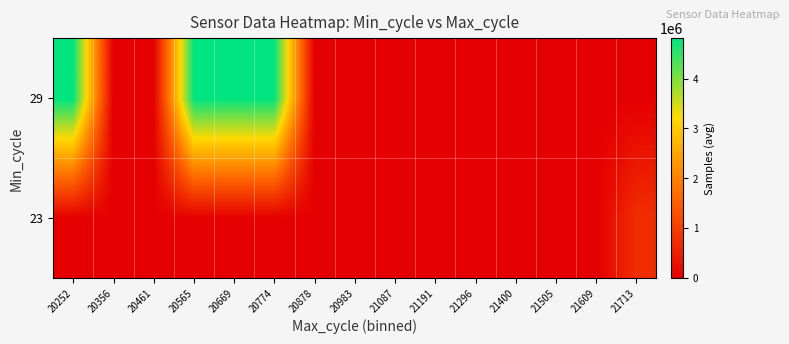

Rank the series by their average value, from highest to lowest.

29, 23